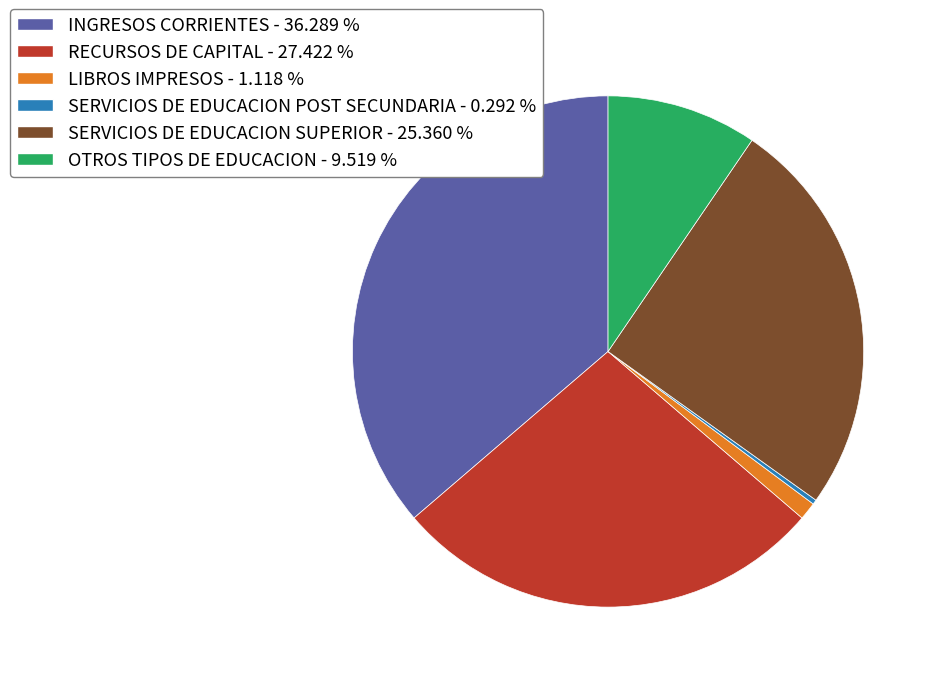

Which has a higher value, LIBROS IMPRESOS - 1.118 % or RECURSOS DE CAPITAL - 27.422 %?

RECURSOS DE CAPITAL - 27.422 %